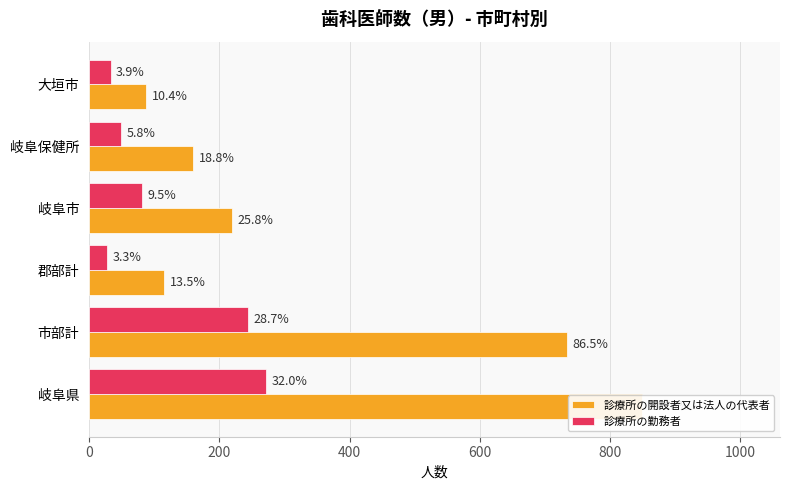

What is the difference between the maximum and minimum values in the 診療所の開設者又は法人の代表者 series?

761